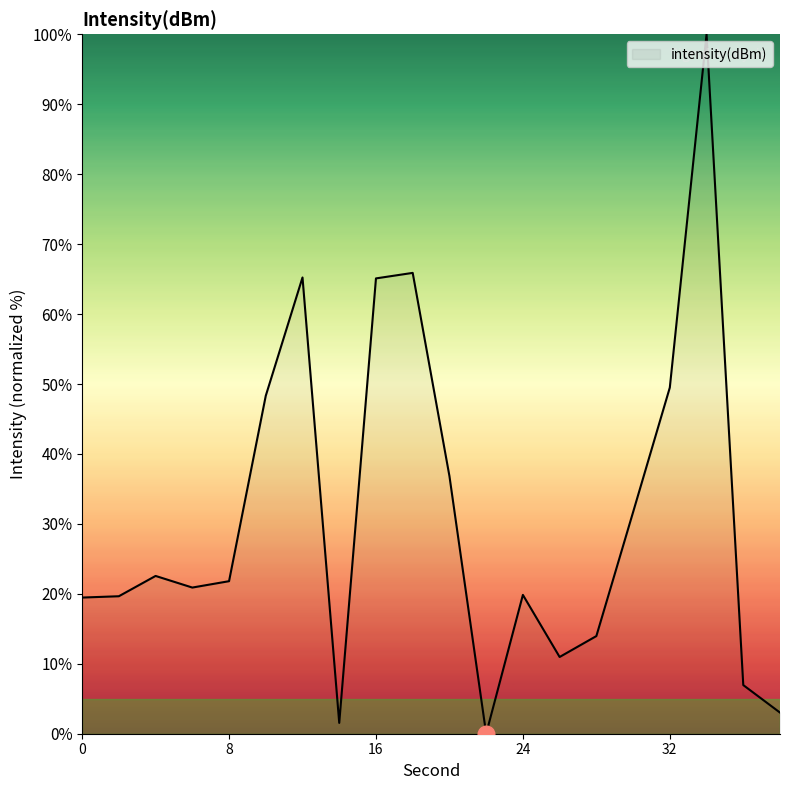

What is the difference between the maximum and minimum values?

100.0